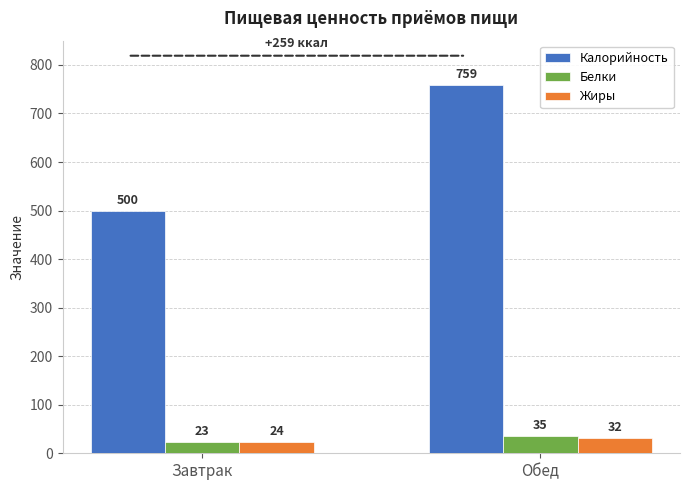

What is the sum of the Калорийность values at Обед and Завтрак?

1259